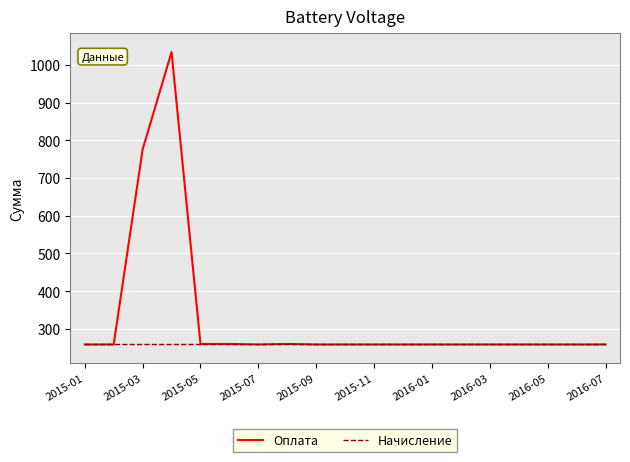

What is the minimum value for Оплата?

258.6